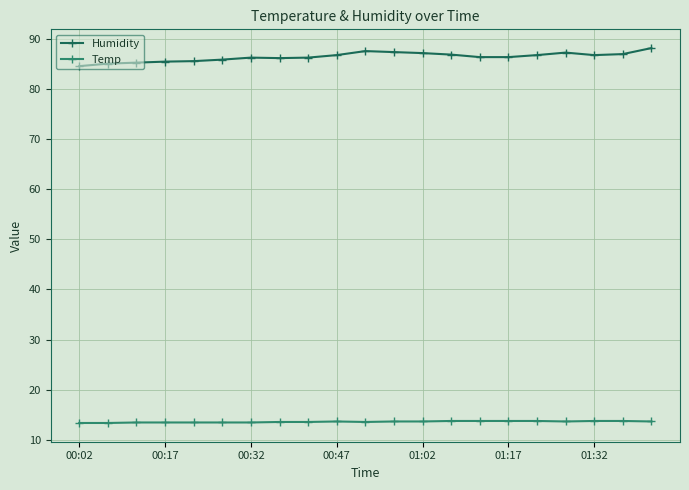

What is the maximum value for Temp?

13.8